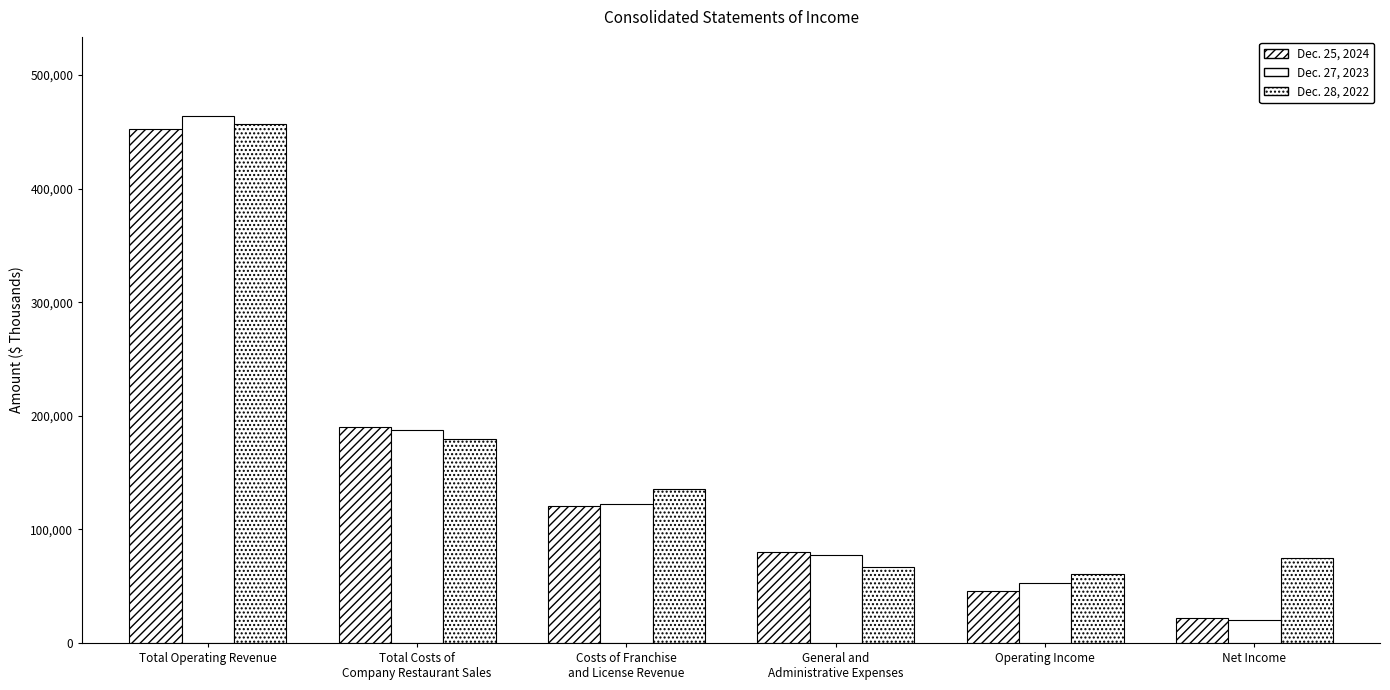

What is the difference between the second highest and minimum values in the Dec. 25, 2024 series?

168173